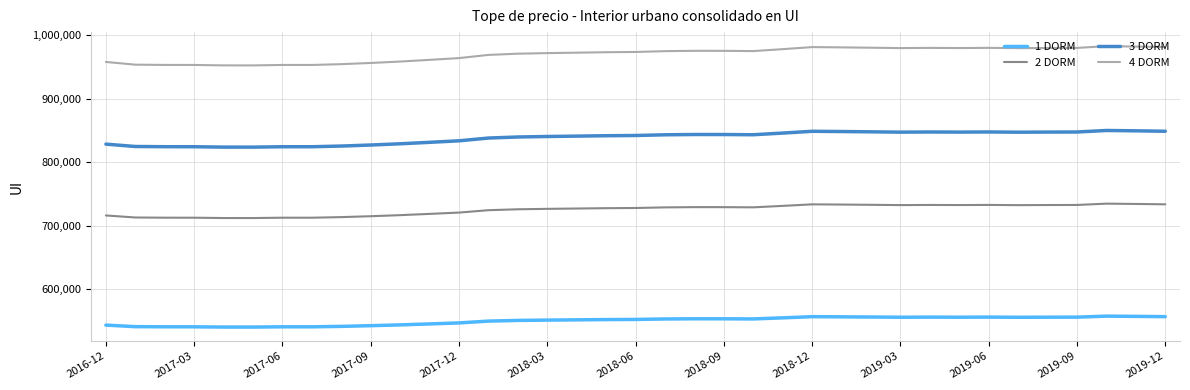

Which series has the largest total across all categories?

4 DORM